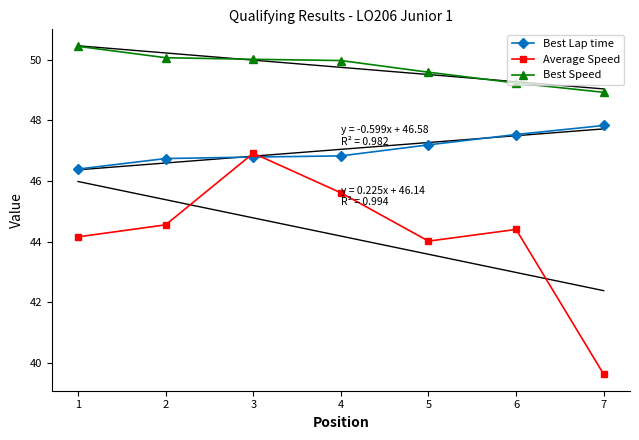

How many lines are shown in the chart?

3